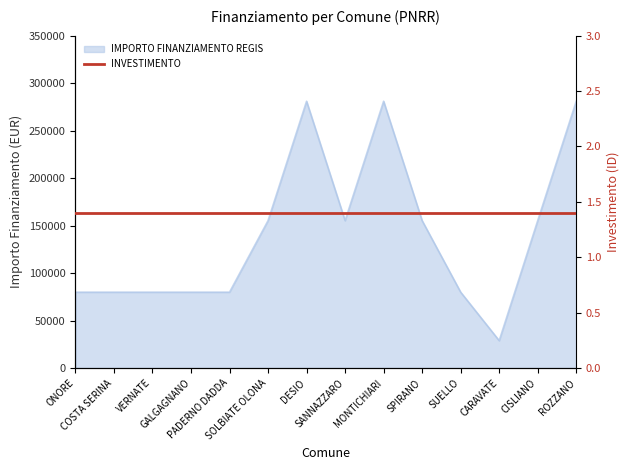

How many points are higher than both their immediate neighbors (excluding endpoints)?

2